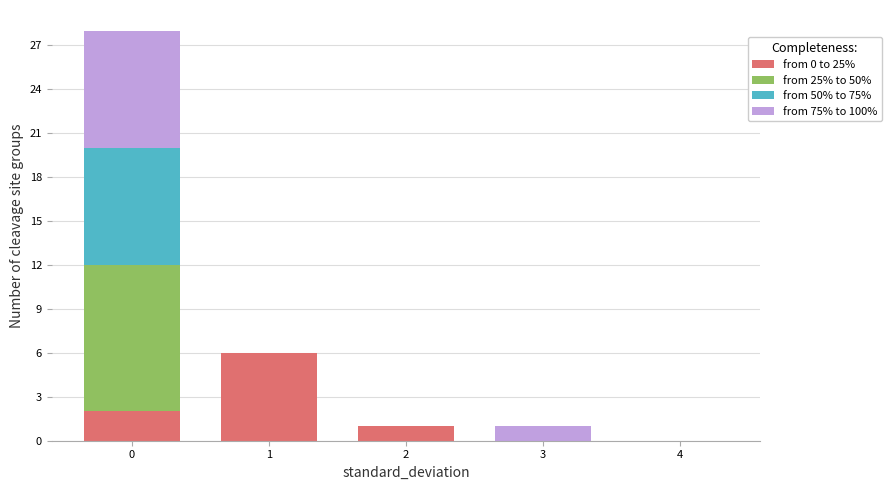

Reading left to right, what are the values for from 0 to 25%?

0=2	1=6	2=1	3=0	4=0